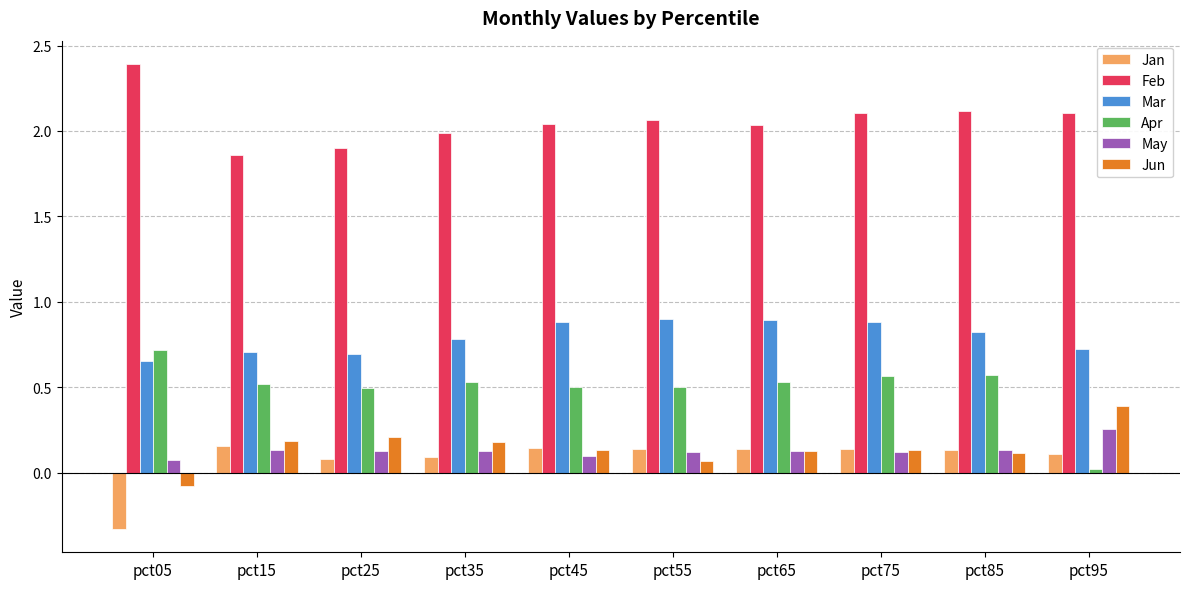

True or false: Feb has a value of 2.0 at pct35.

True